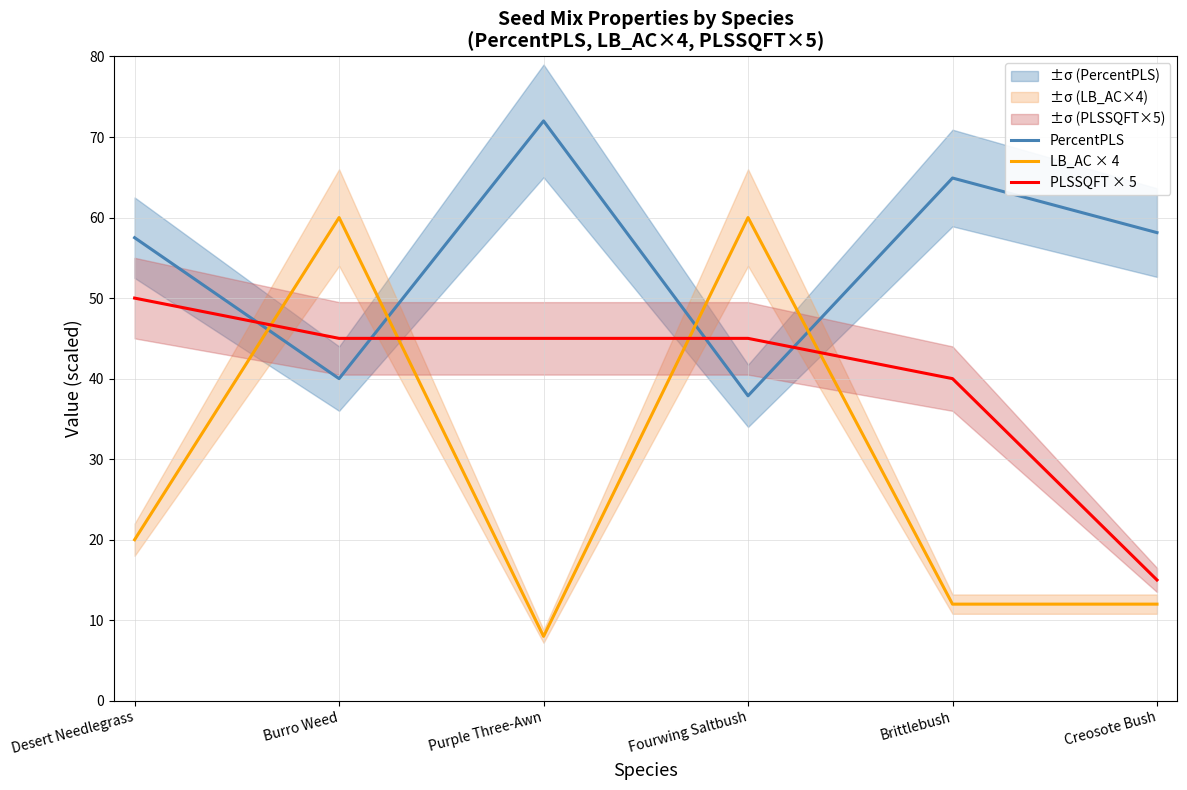

How many times do PercentPLS and PLSSQFT × 5 cross each other?

4